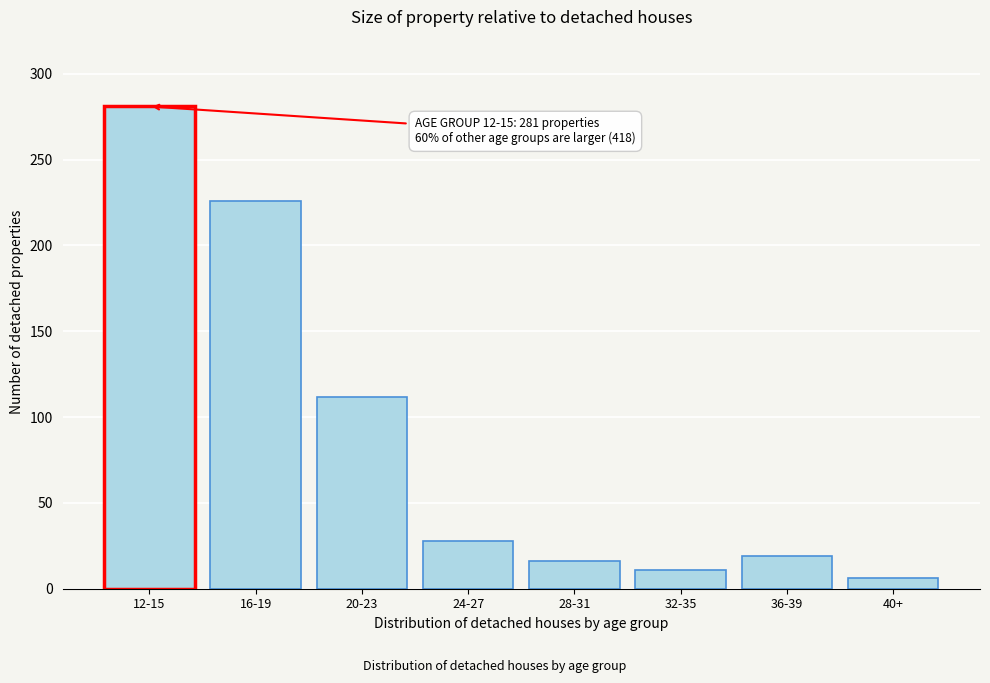

Reading left to right, transcribe all the data shown in this chart.

281	226	112	28	16	11	19	6